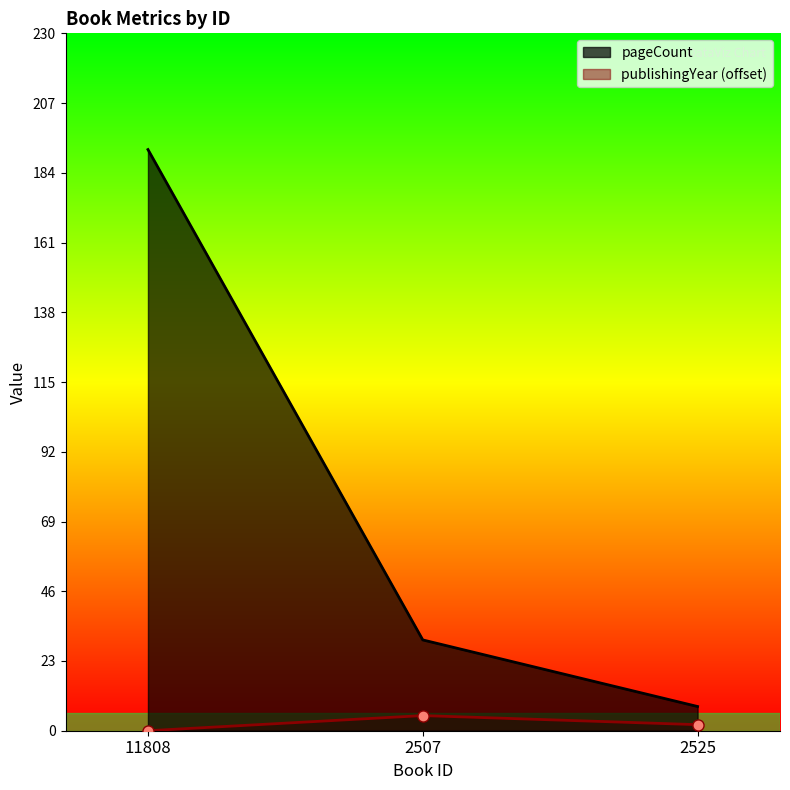

Which series has the widest spread of values?

pageCount